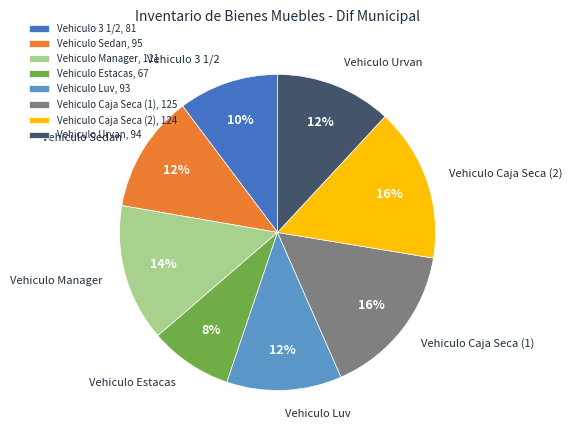

Between Vehiculo Estacas and Vehiculo Urvan, which is larger?

Vehiculo Urvan